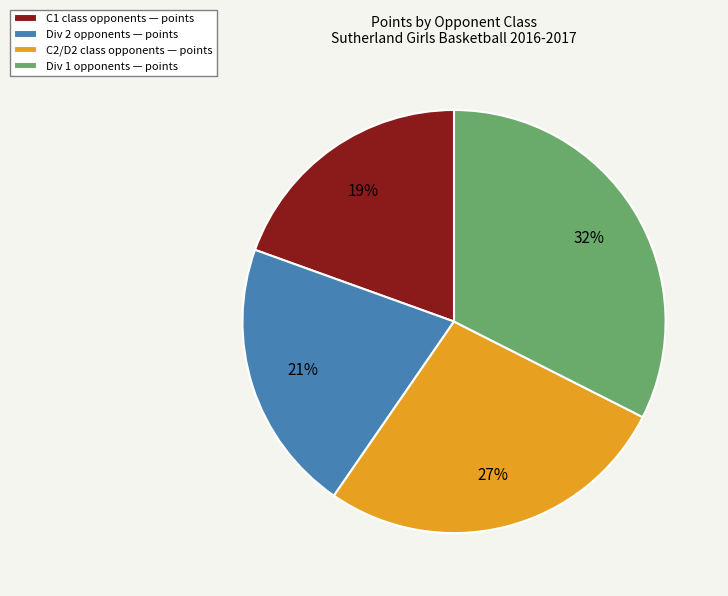

To the nearest percent, what is the difference between the largest and smallest slice percentages?

13%